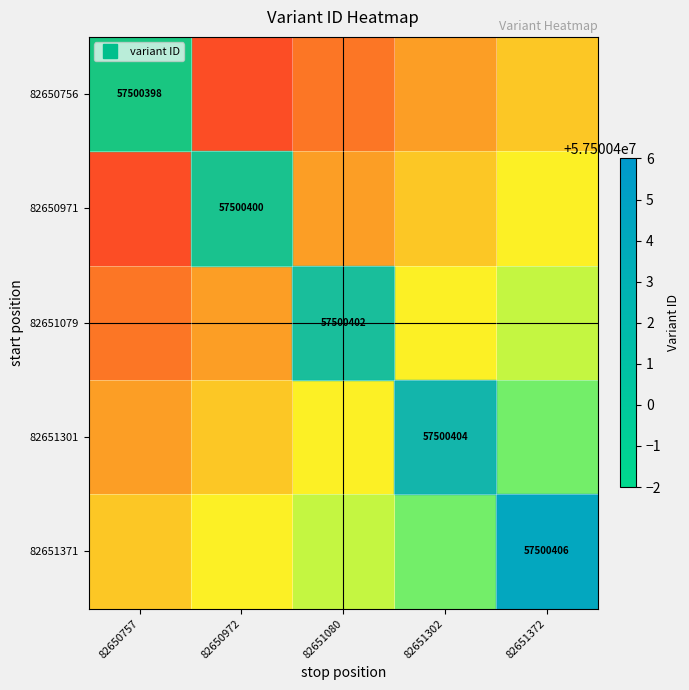

List the series in order of their peak value, lowest first.

82650756, 82650971, 82651079, 82651301, 82651371